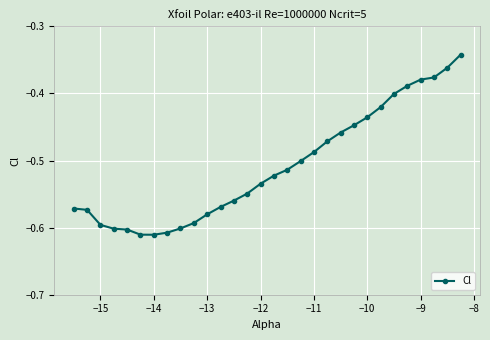

What is the difference between the maximum and second lowest values?

0.3